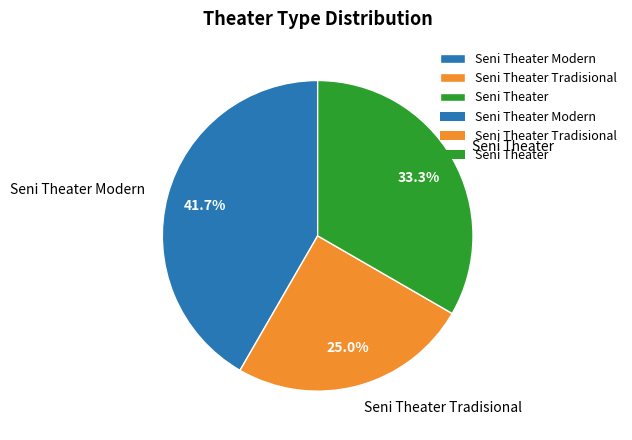

How many slices are in this pie chart?

3